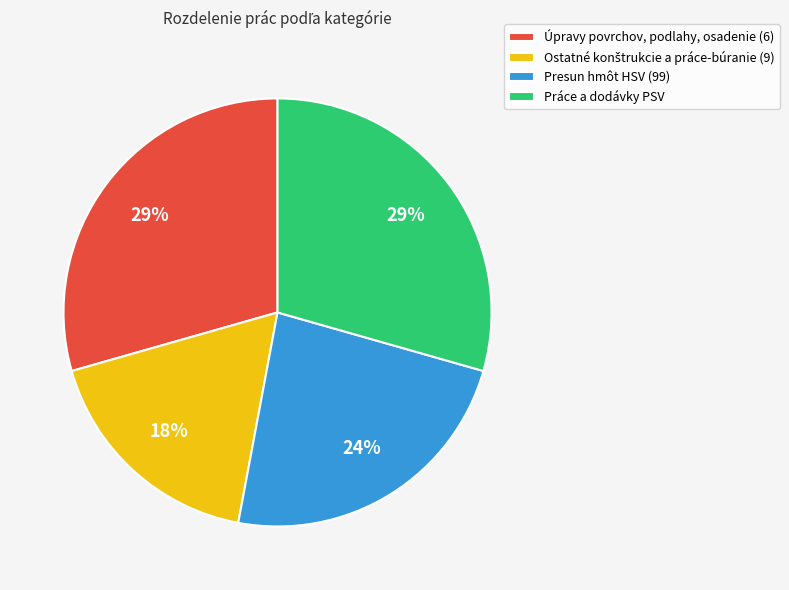

Between Presun hmôt HSV (99) and Práce a dodávky PSV, which is larger?

Práce a dodávky PSV